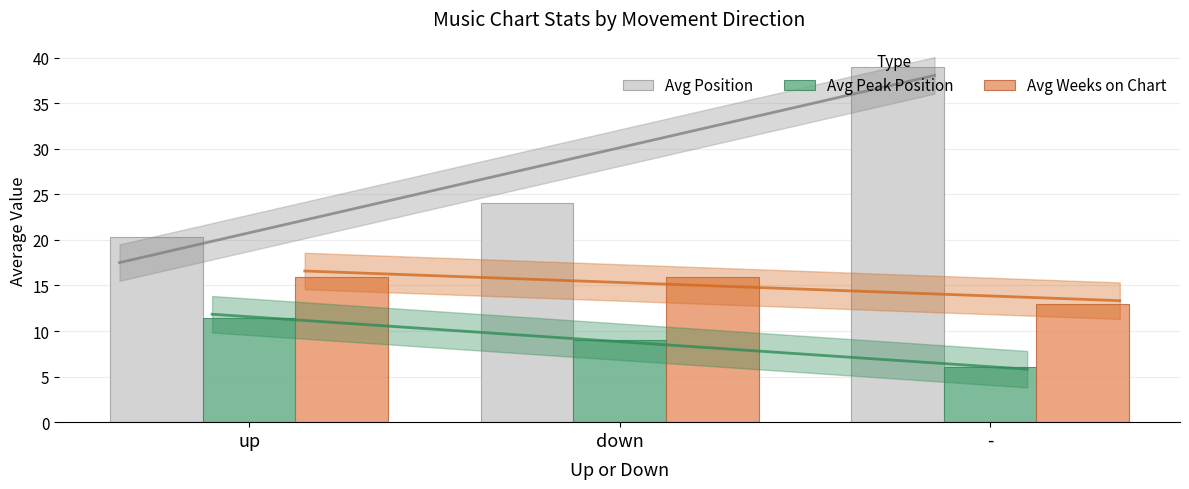

Rank the categories by Avg Weeks on Chart value from highest to lowest.

up, down, -